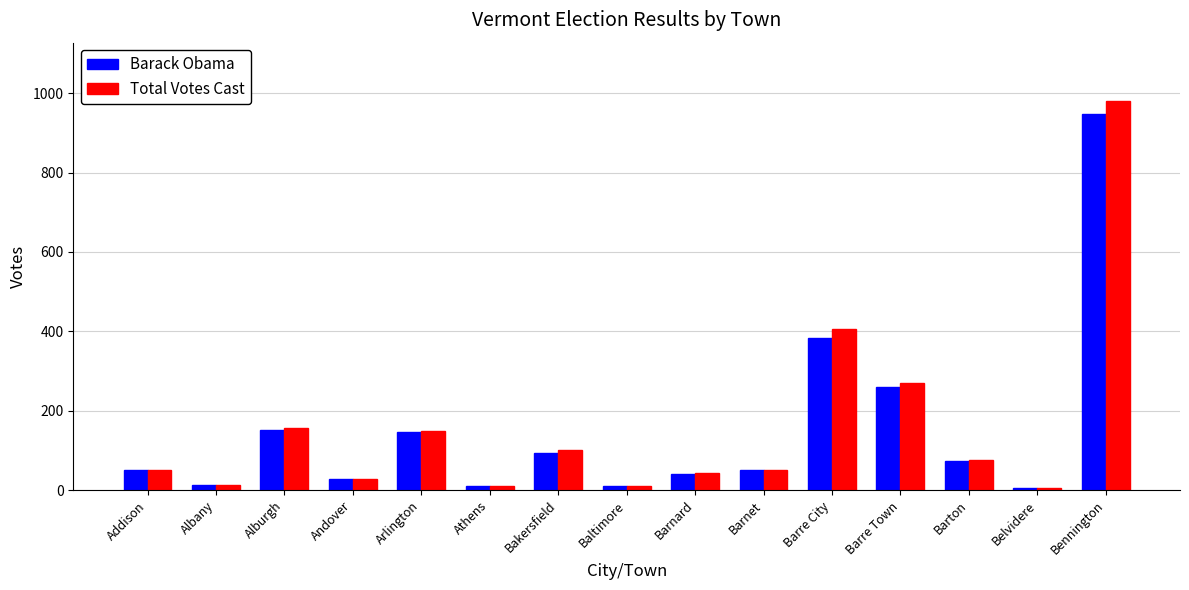

How many bars are there in total?

30